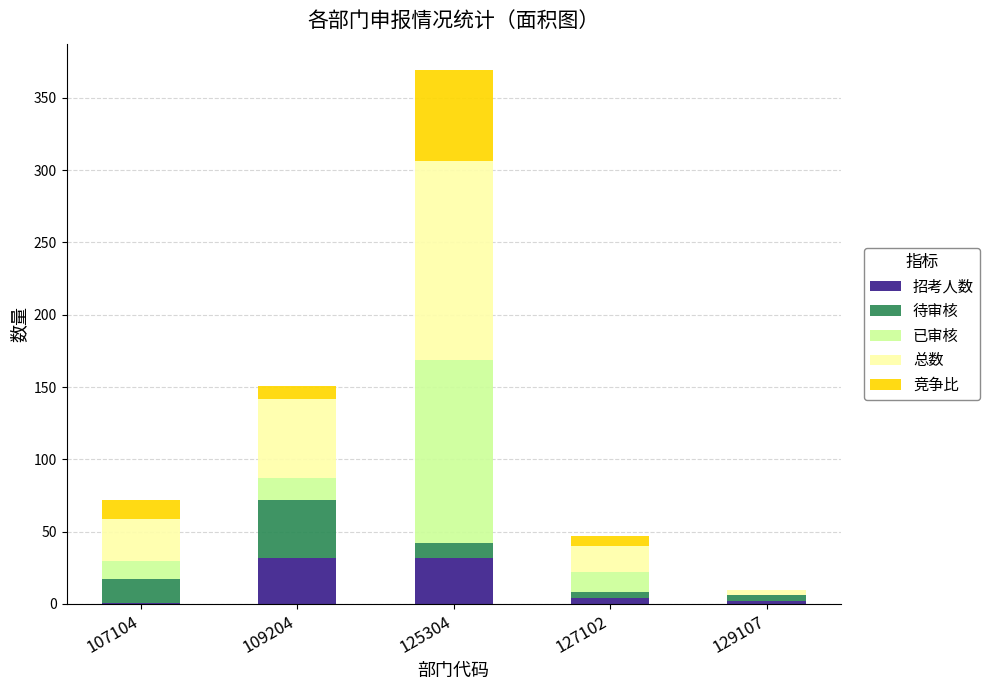

What is the sum of the 招考人数 values at 125304 and 109204?

64